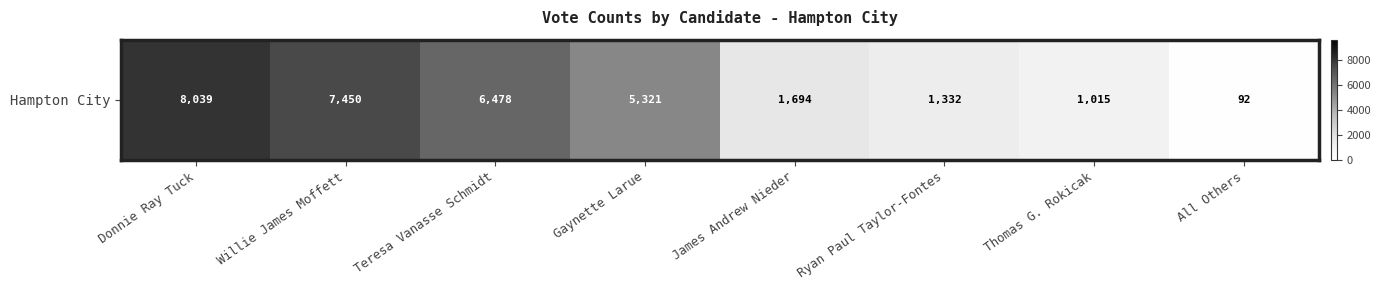

The value at All Others is 92. True or false?

True